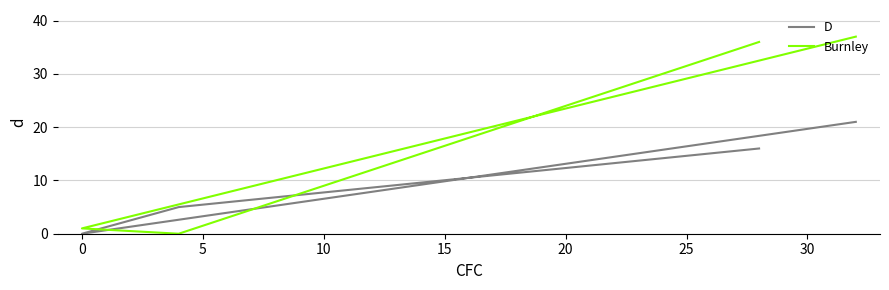

How many distinct data groups are displayed?

2